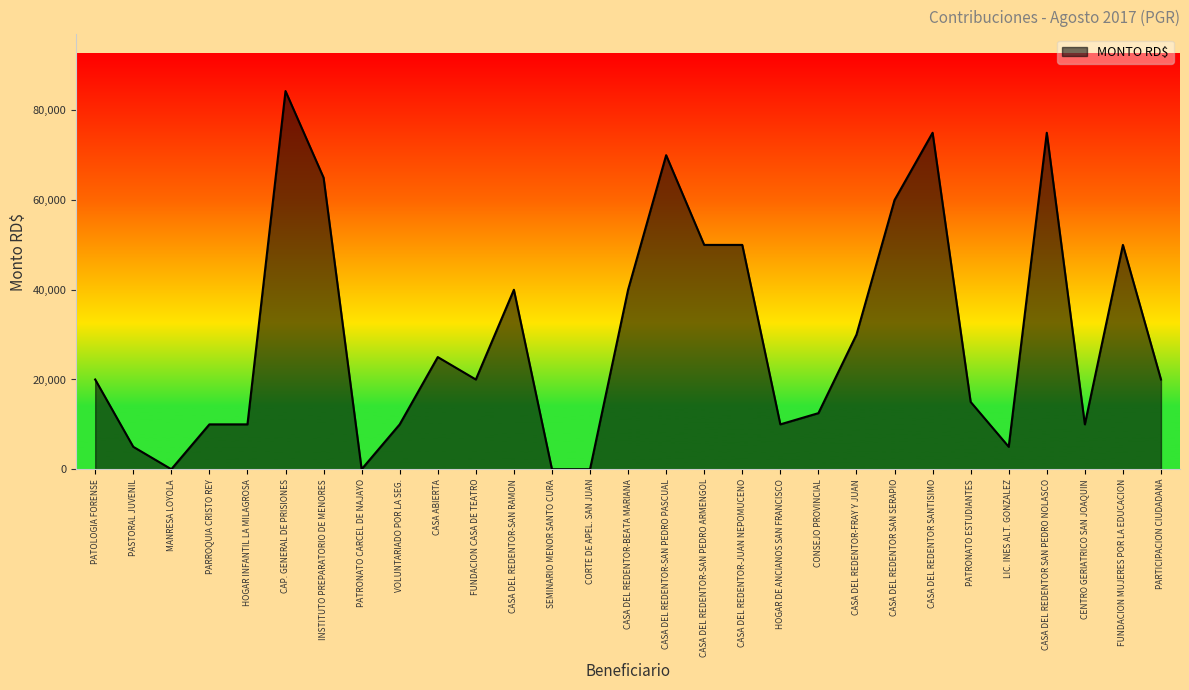

What is the average value?

29717